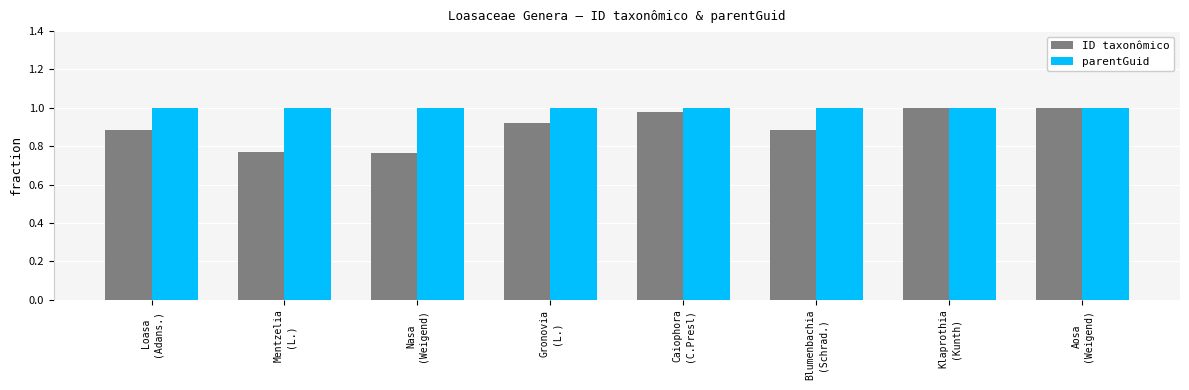

List the series in order of their overall mean, highest first.

parentGuid, ID taxonômico